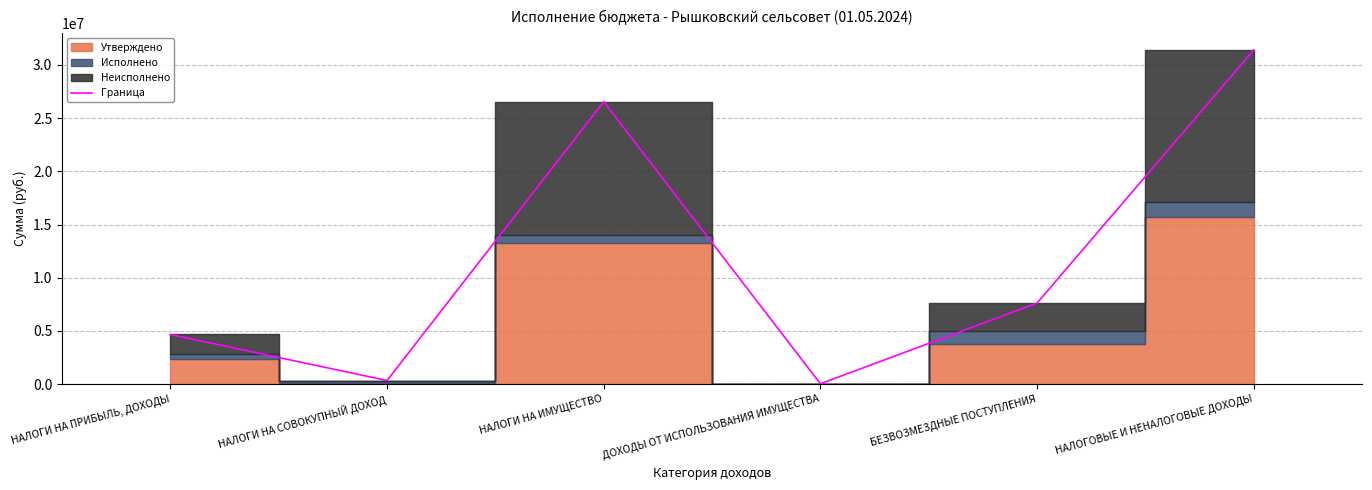

How many points are lower than both their immediate neighbors (excluding endpoints)?

2